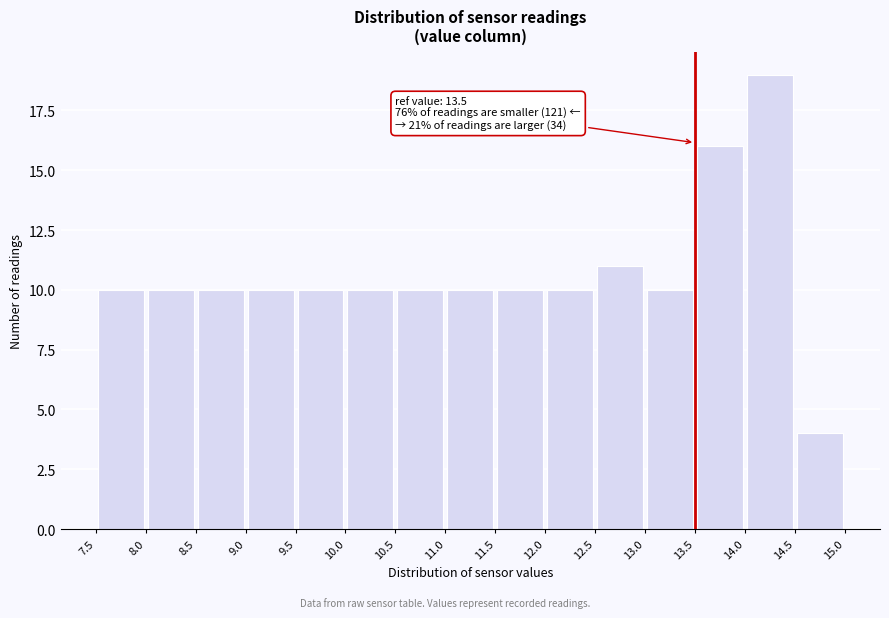

Over which range of the x-axis is the bar tallest?

14.0 to 14.5